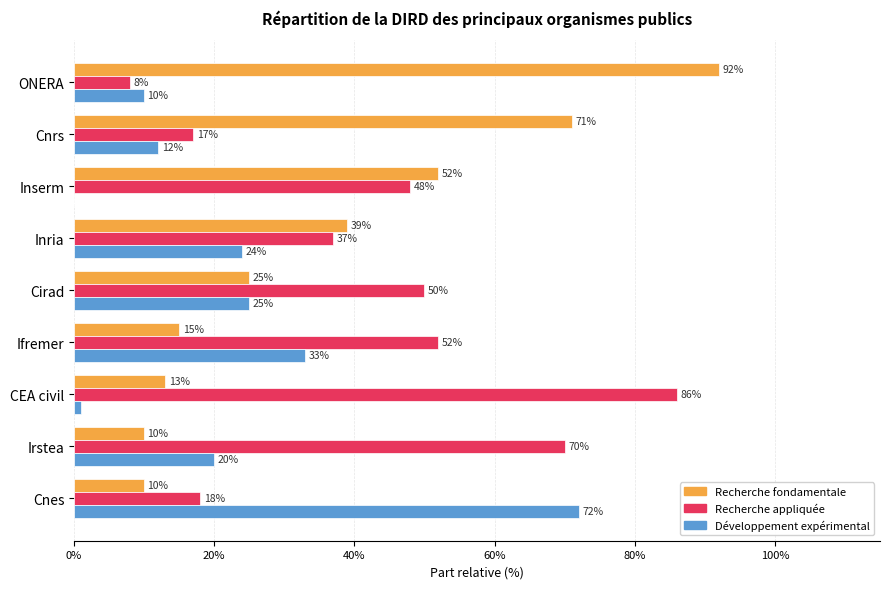

What are all the series names shown in the legend?

Recherche fondamentale, Recherche appliquée, Développement expérimental